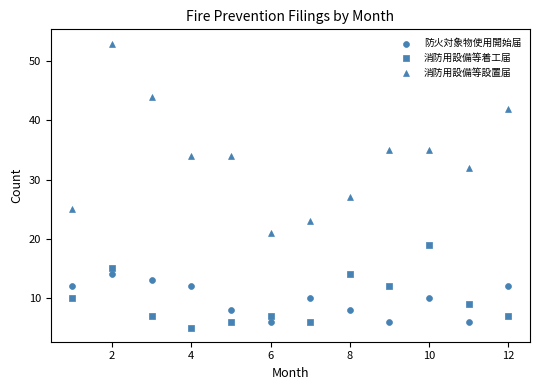

How many data points are displayed?

36